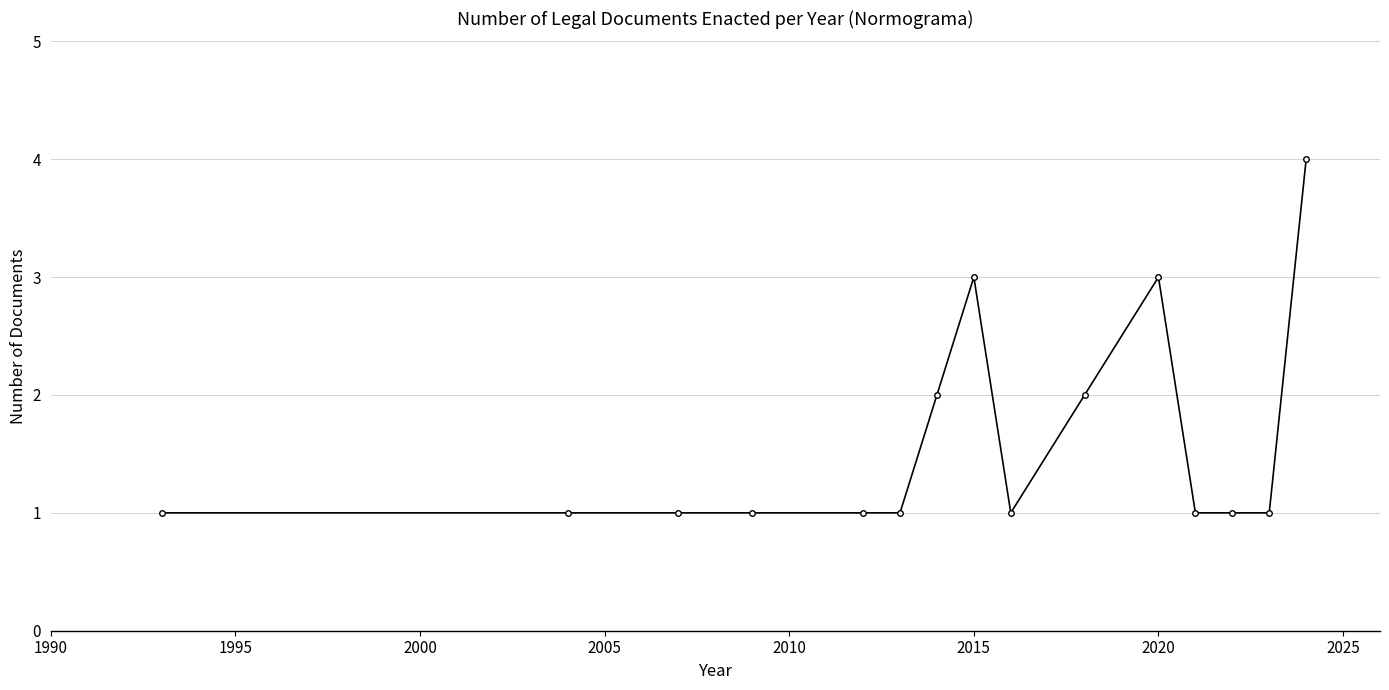

Is this an area chart (filled region under the line)?

No